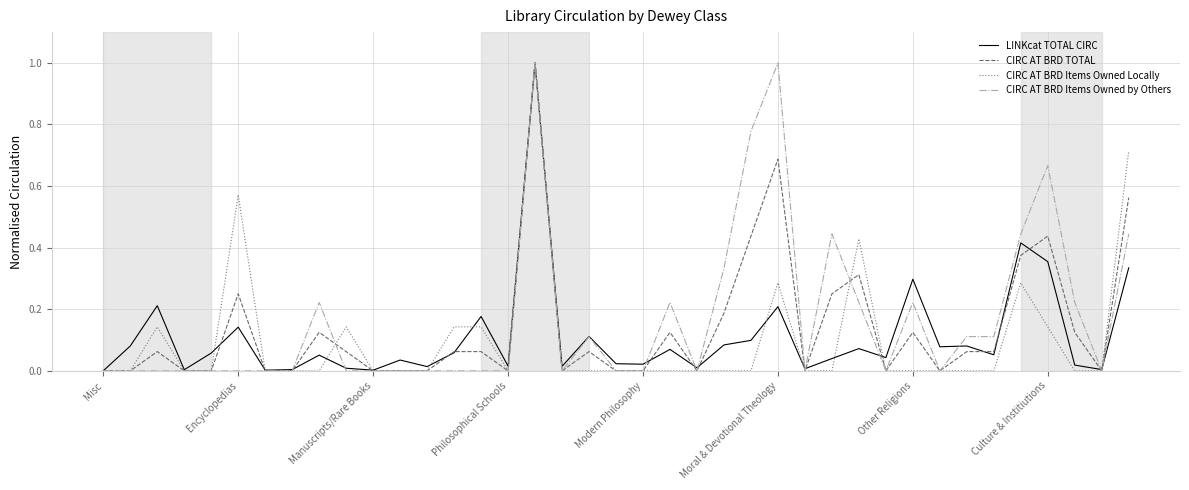

What is the greatest value displayed?

1.0